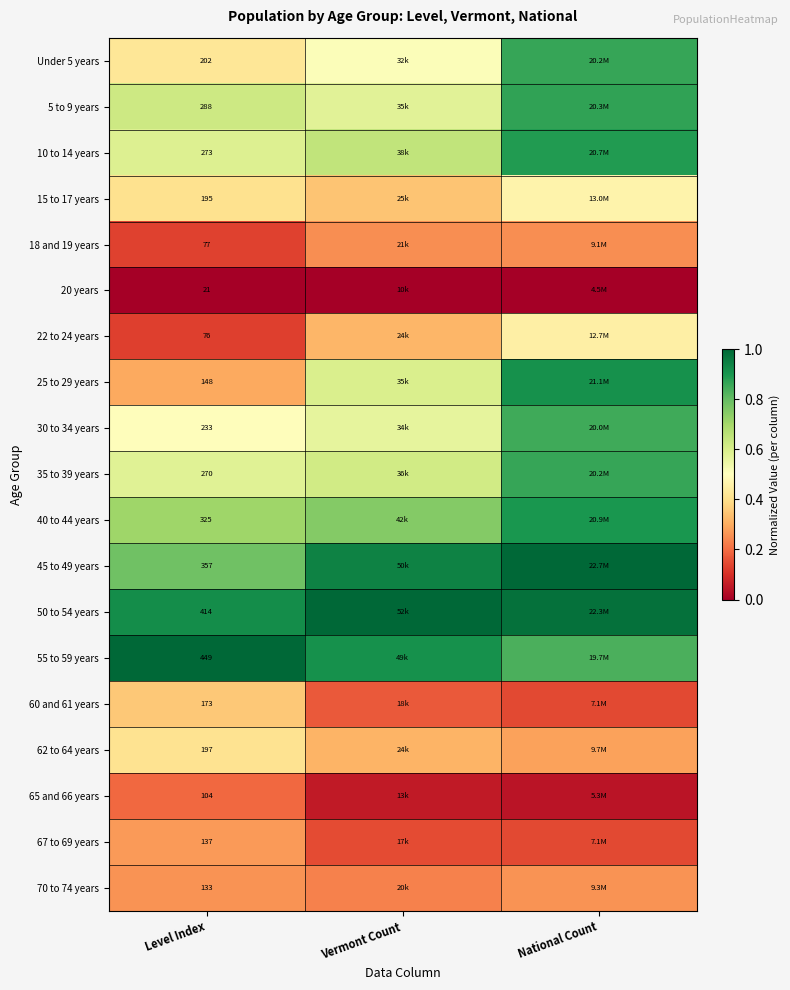

Is the value of 65 and 66 years at Level Index greater than the value of 20 years at Level Index?

Yes